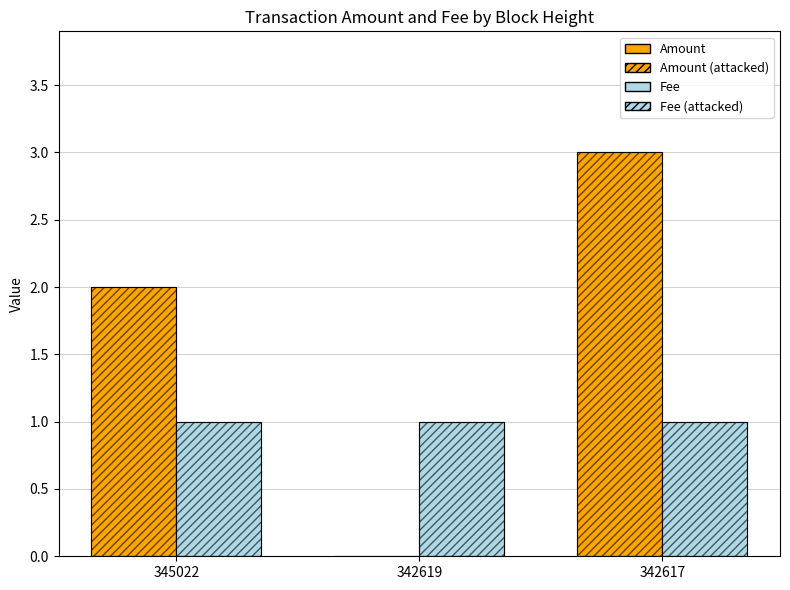

How many categories are shown in the chart?

3